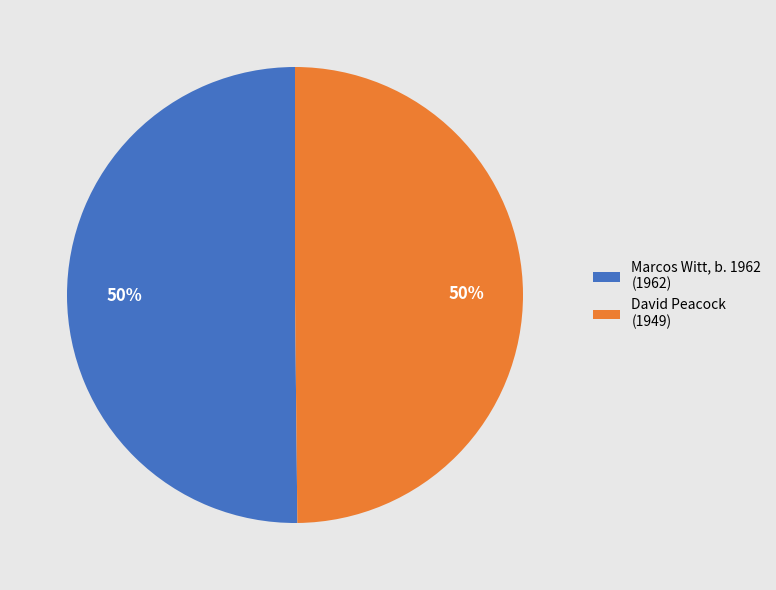

Do Marcos Witt, b. 1962 (1962) and David Peacock (1949) together represent more than half of the pie?

Yes